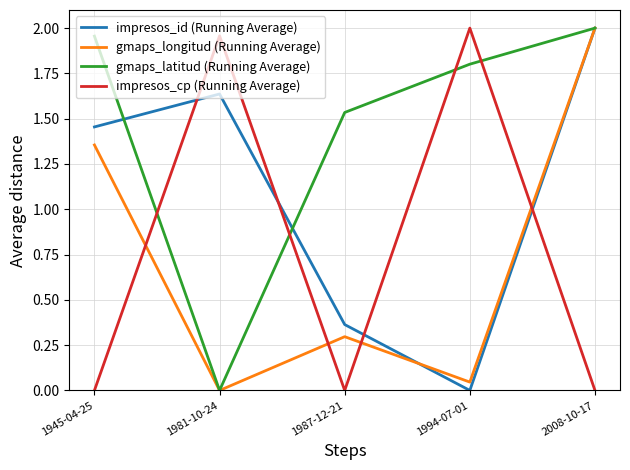

What position from the right is 1981-10-24?

4